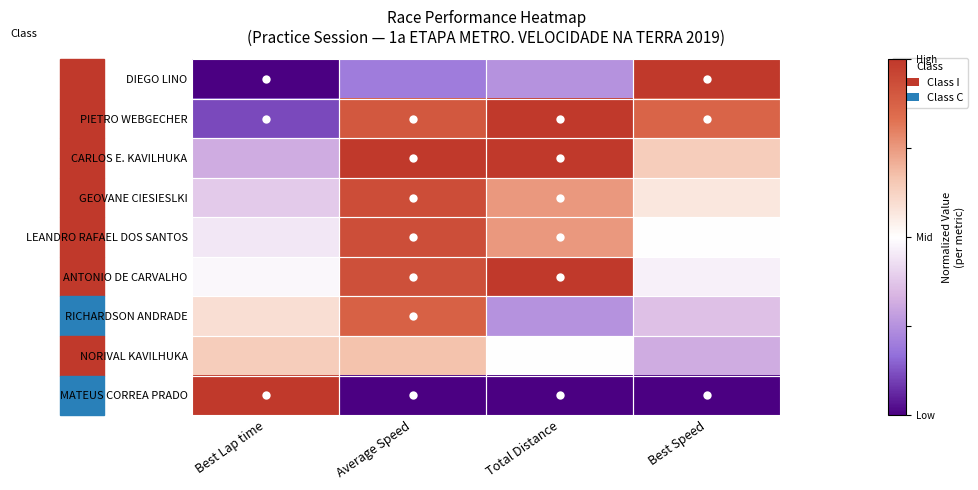

Rank the series by their maximum value, from lowest to highest.

NORIVAL KAVILHUKA, RICHARDSON ANDRADE, LEANDRO RAFAEL DOS SANTOS, GEOVANE CIESIESLKI, DIEGO LINO, PIETRO WEBGECHER, CARLOS E. KAVILHUKA, ANTONIO DE CARVALHO, MATEUS CORREA PRADO